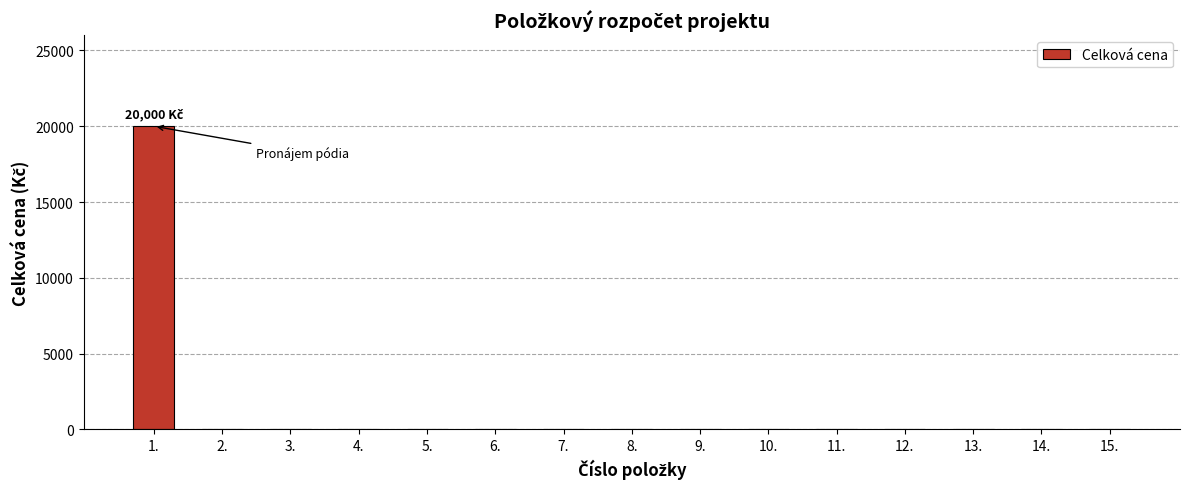

What is the change in value from 1. to 13.?

-20000